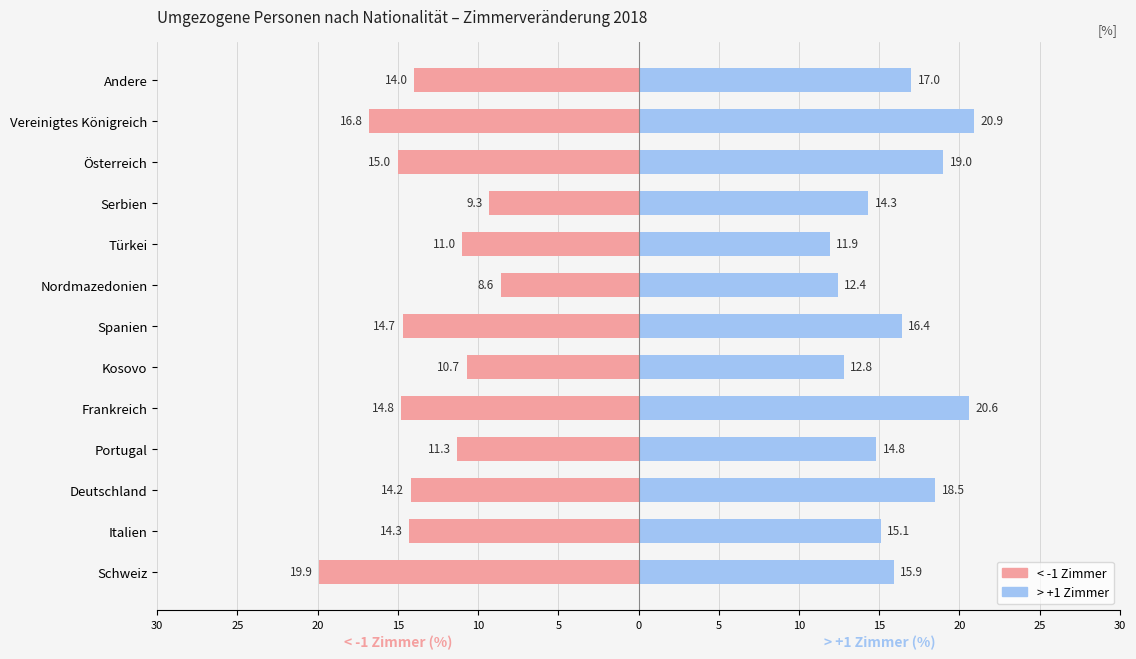

What is the value of the < -1 Zimmer bar at the 1st from the left?

-19.9